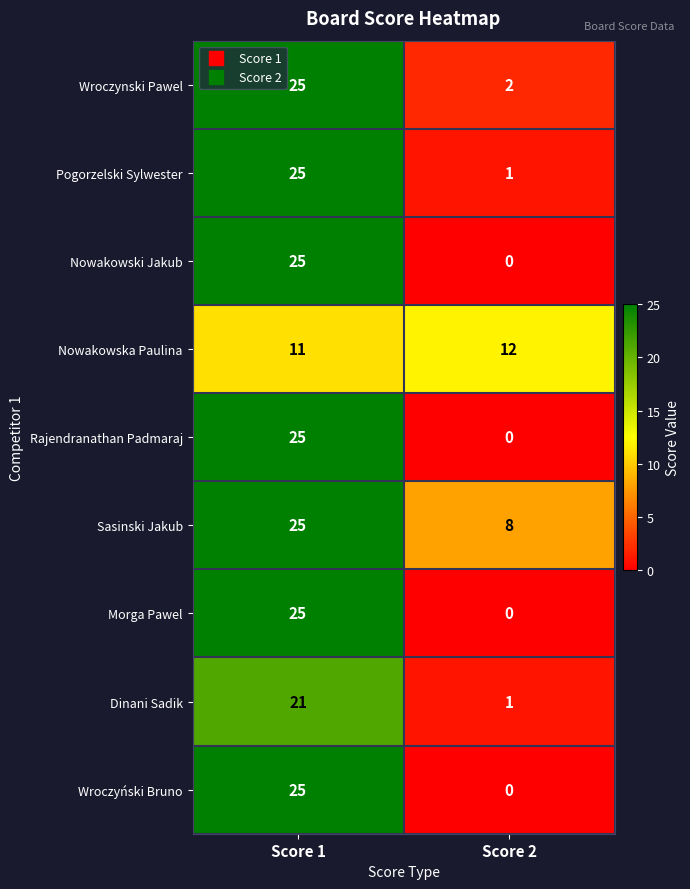

What value does the Pogorzelski Sylwester series have at Score 1?

25